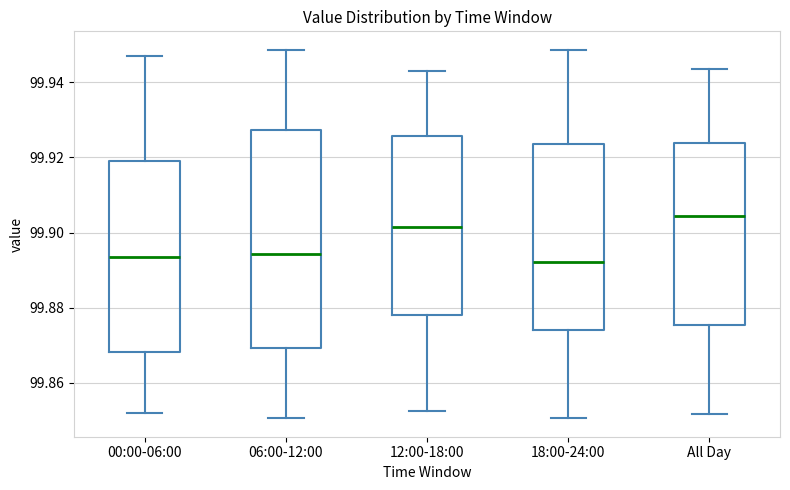

Comparing the boxes themselves (not the whiskers), which one is the tallest?

06:00-12:00